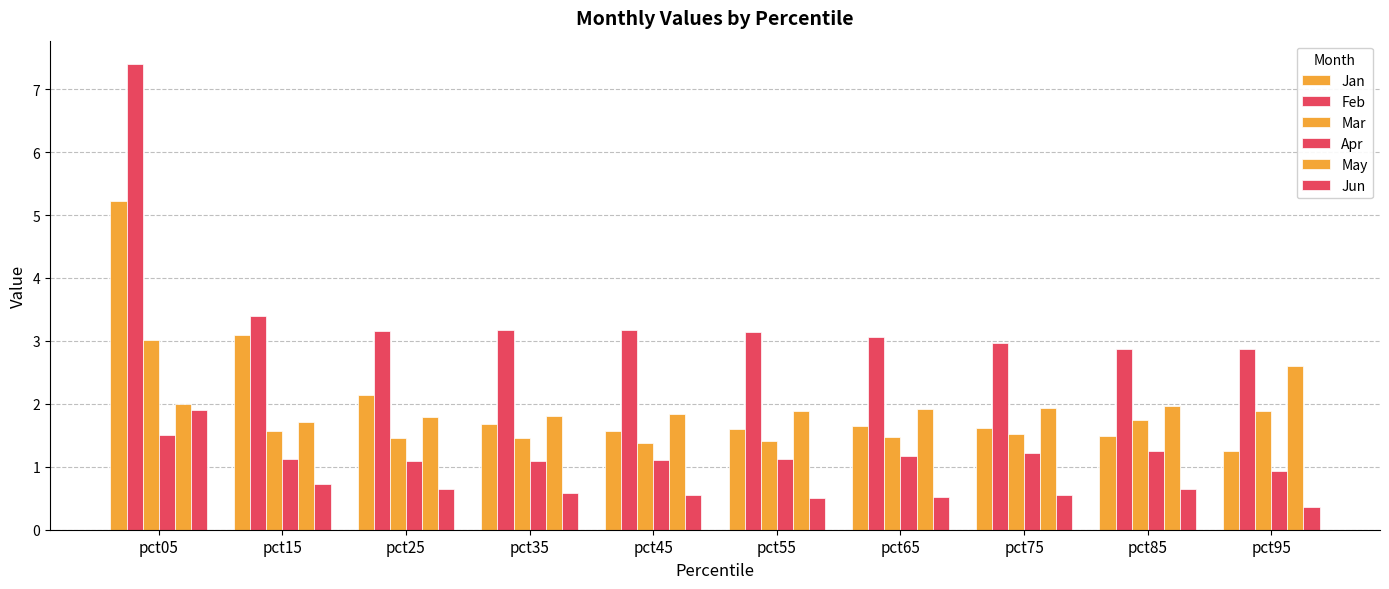

How many bars are there in total?

60